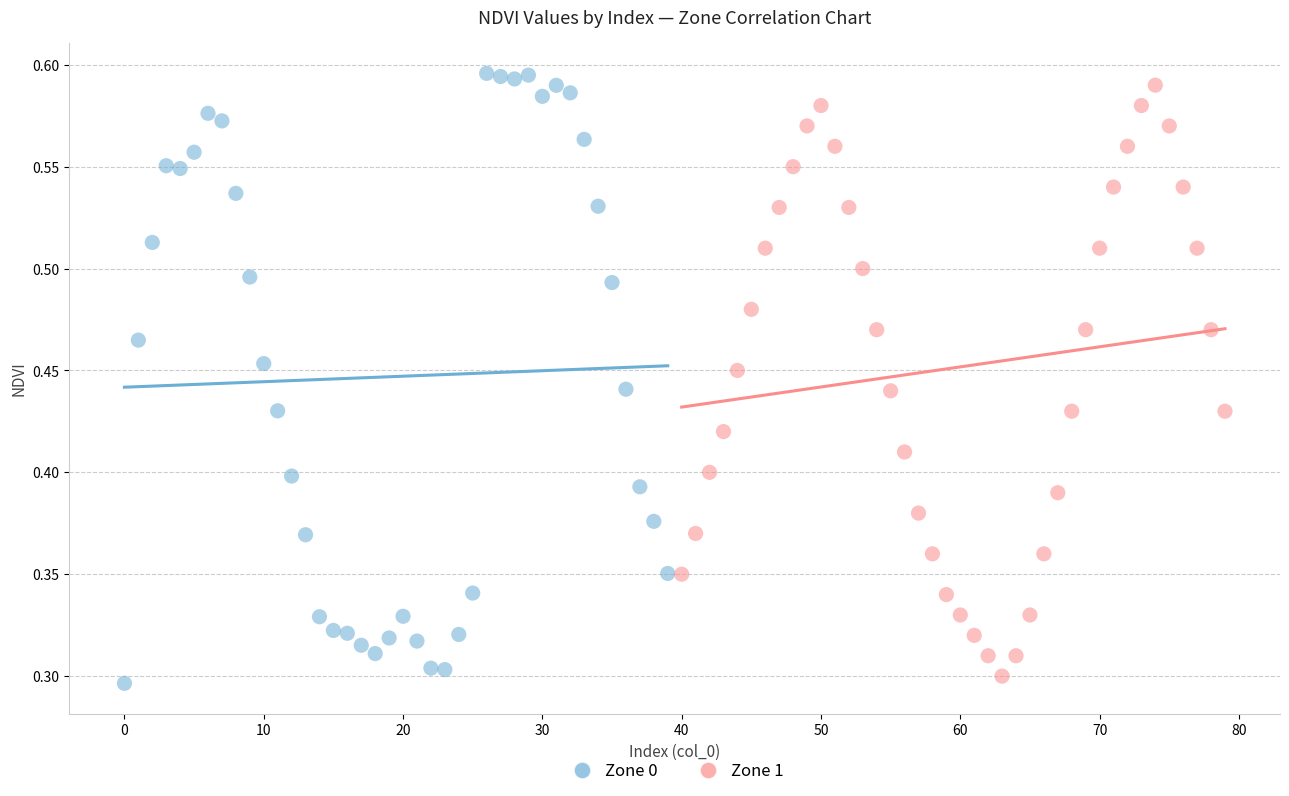

What are all the series names shown in the legend?

Zone 0, Zone 1